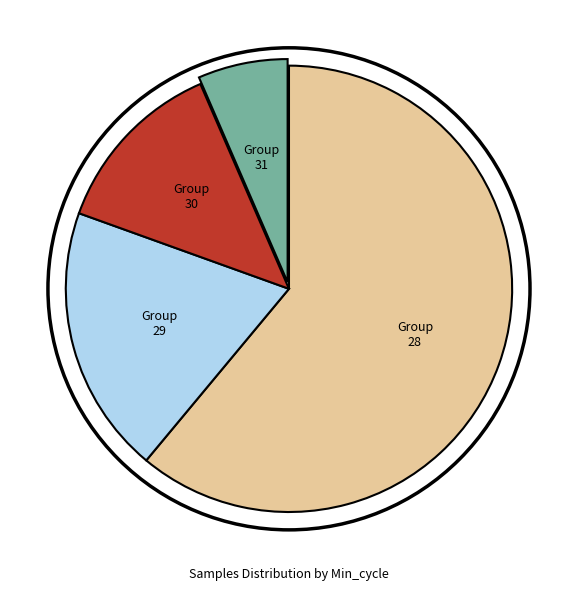

How many slices are in this pie chart?

4